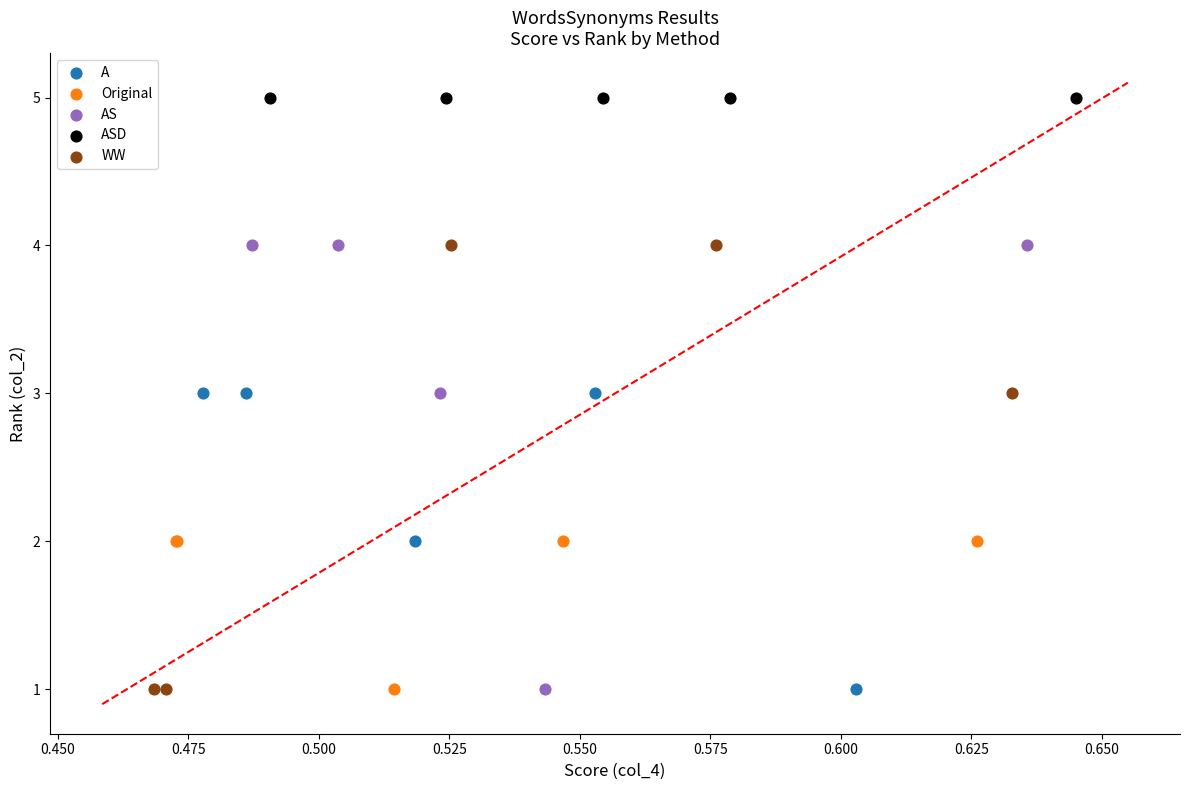

Which series contains the highest Y value?

ASD